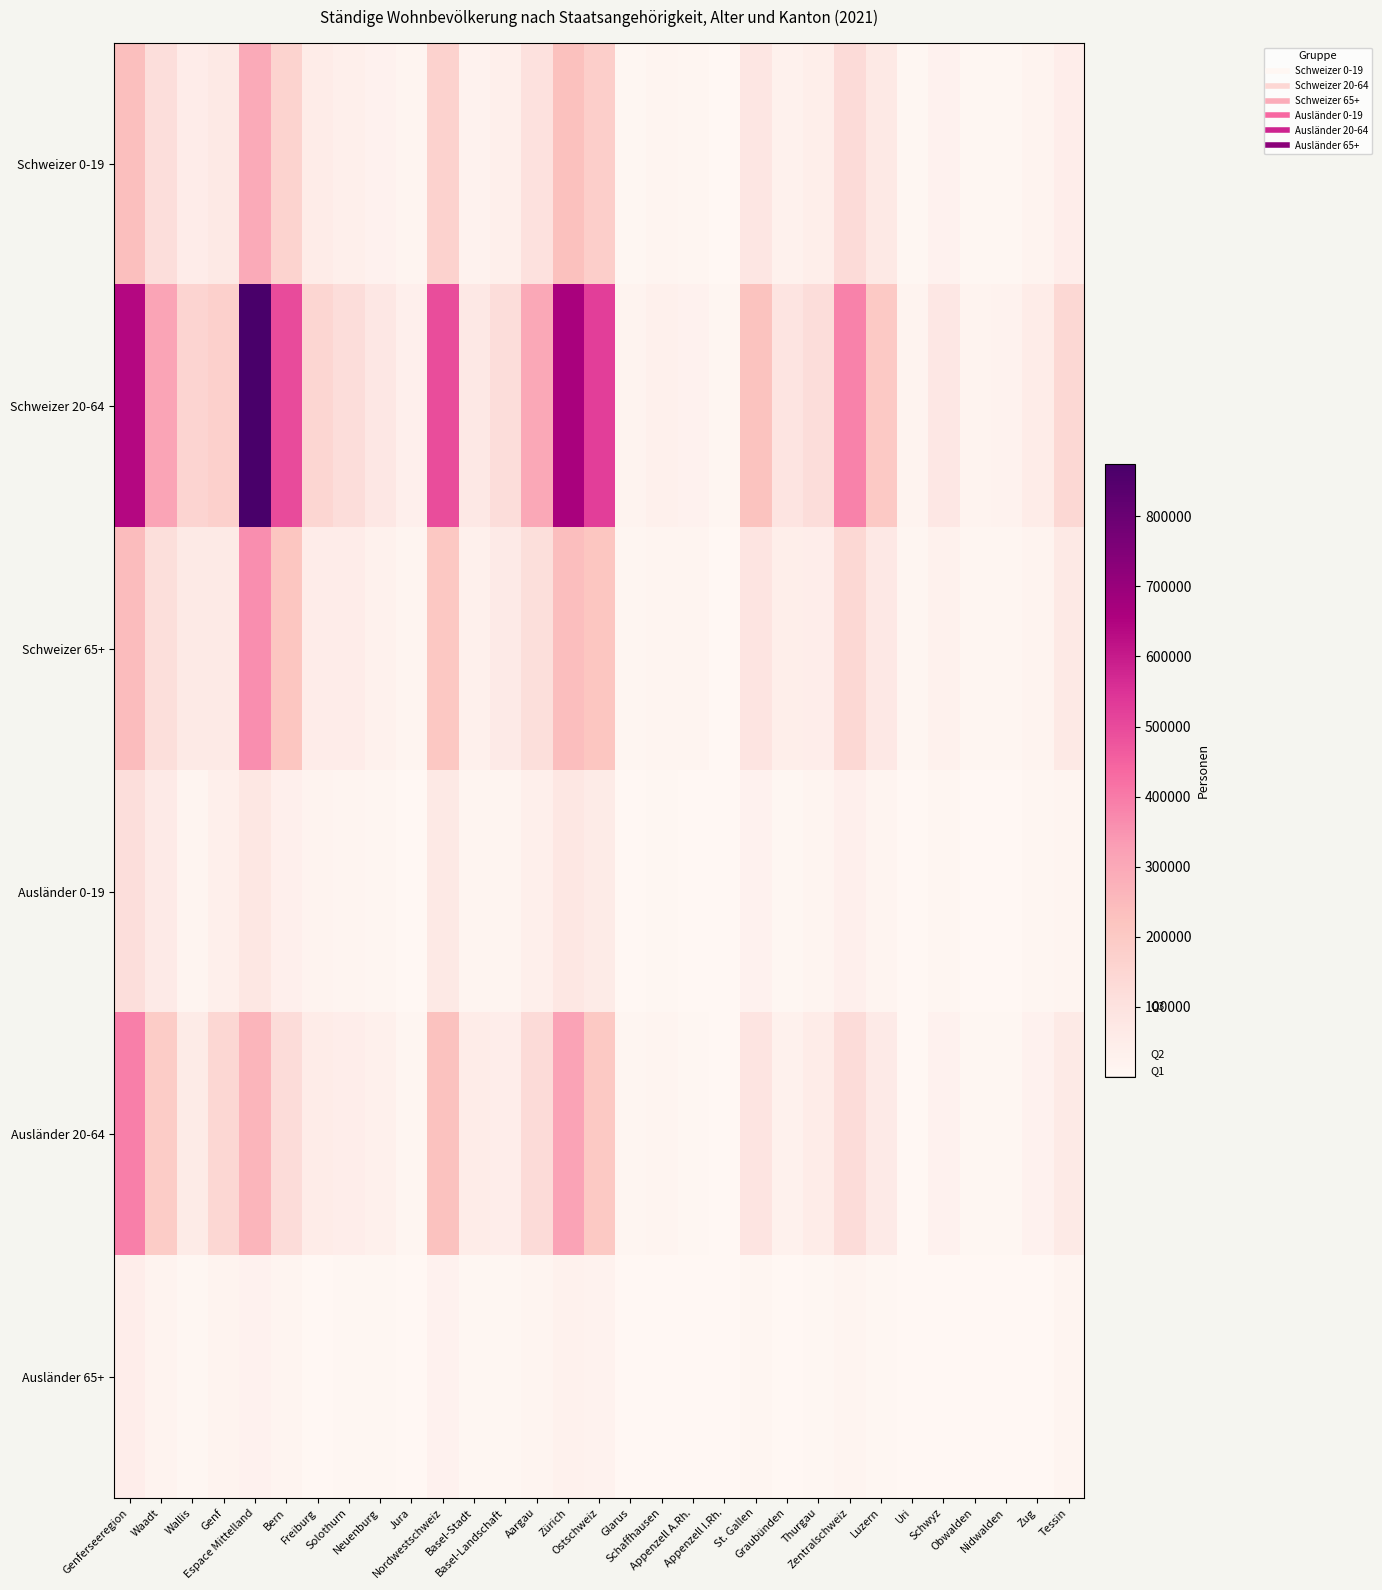

What is the total value across all series at Thurgau?

284179